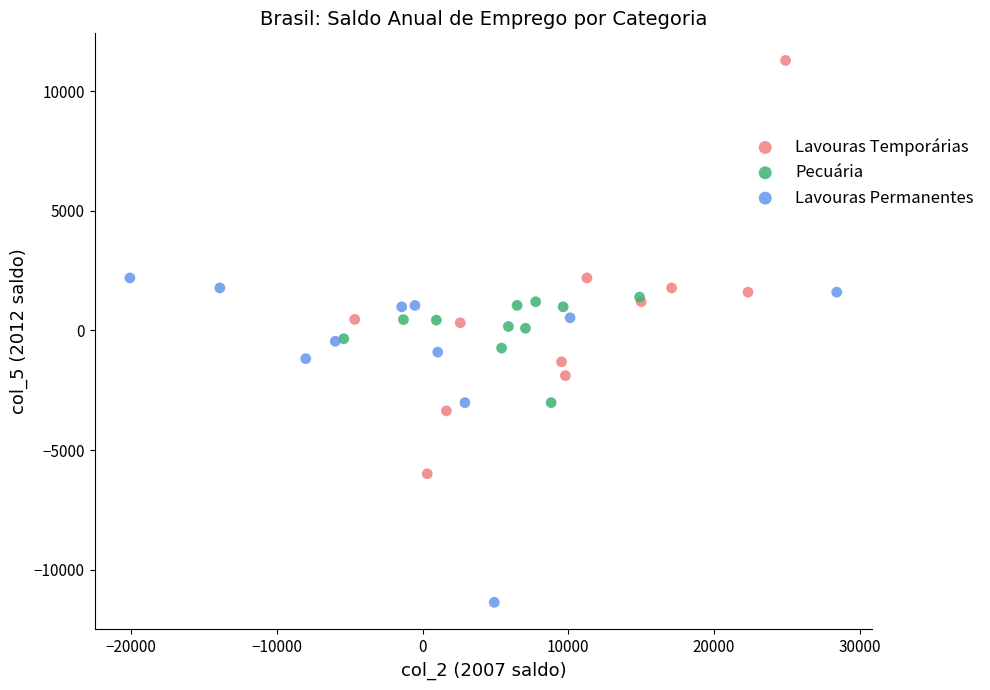

Which series has the widest spread of Y values?

Lavouras Temporárias